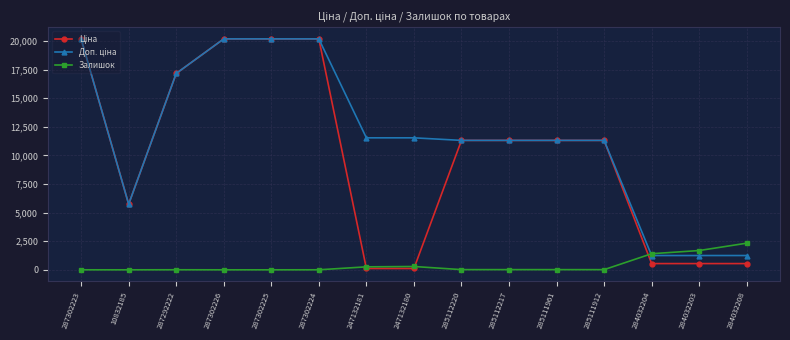

True or false: Залишок has a value of 17.0 at 285112217.

True